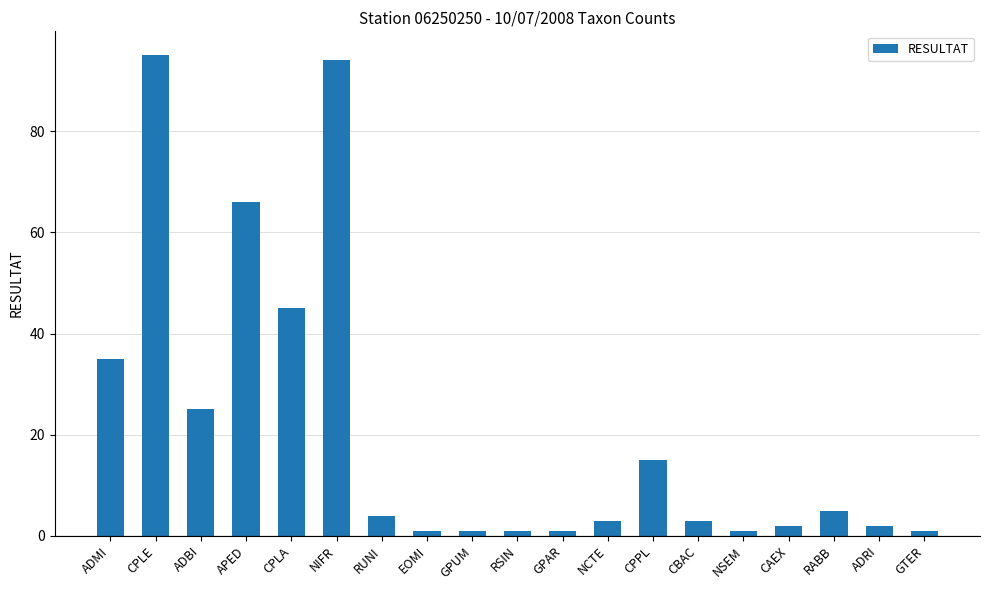

What is the sum of all values?

400